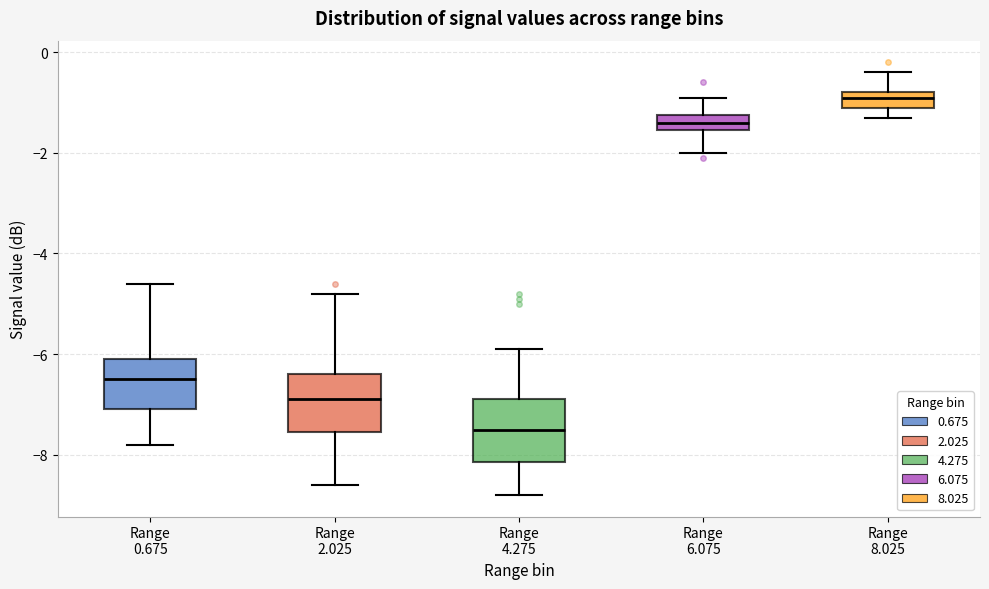

Reading left to right, read every box against the y-axis: the position of its median line, the range the box covers, and the ends of its whiskers. The values are not printed on the chart, so give them approximately, as read against the axis.

Range 0.675: median -6.4, box -7.0 to -6.0, whiskers -7.8 to -4.6
Range 2.025: median -6.8, box -7.6 to -6.4, whiskers -8.6 to -4.8
Range 4.275: median -7.4, box -8.2 to -6.8, whiskers -8.8 to -5.8
Range 6.075: median -1.4, box -1.6 to -1.2, whiskers -2.0 to -0.8
Range 8.025: median -0.8 (just below the box's upper edge), box -1.0 to -0.8, whiskers -1.2 to -0.4